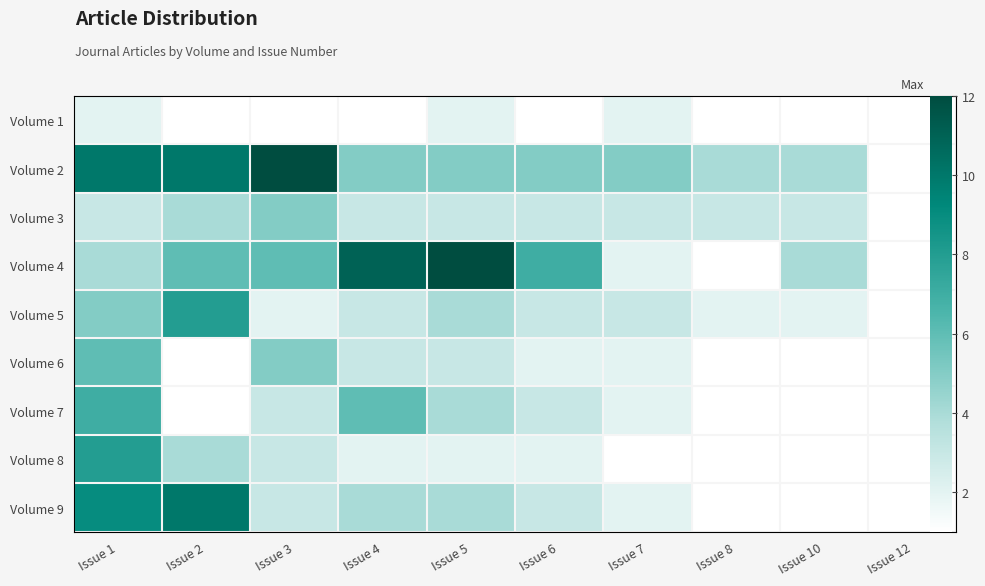

At which label does Volume 3 first exceed 3?

Issue 2